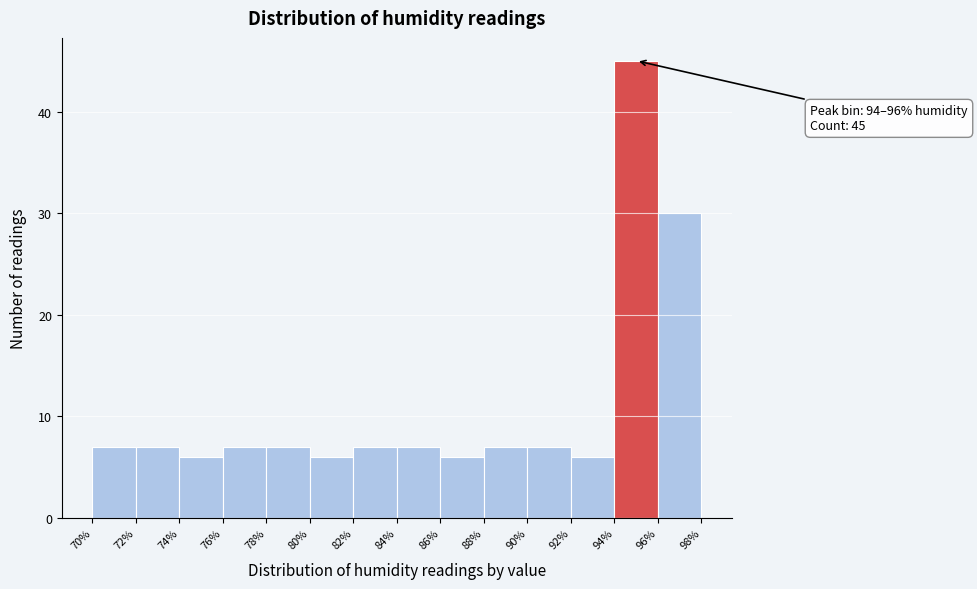

Over which range of the x-axis is the bar tallest?

94% to 96%